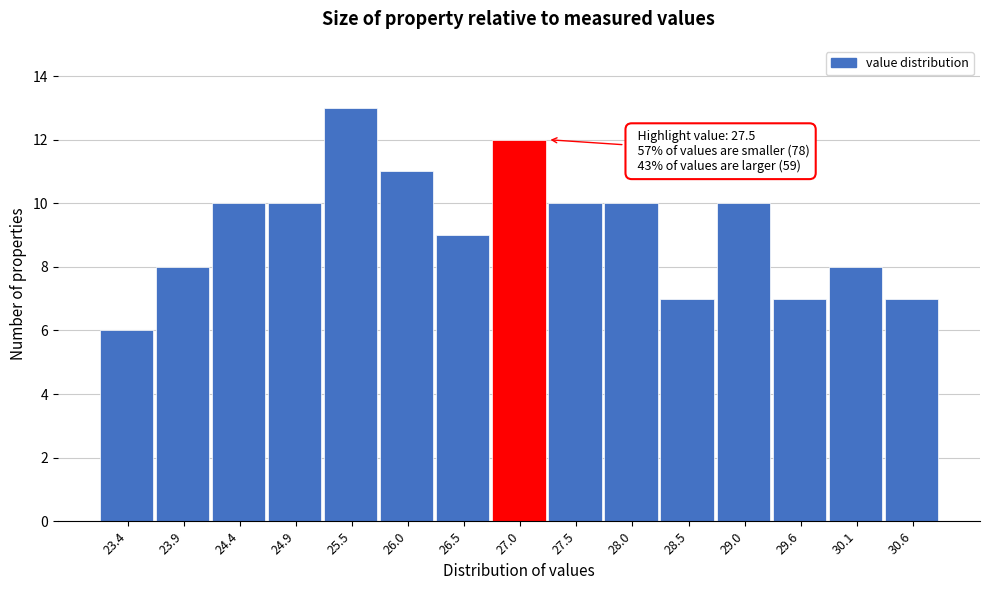

Reading left to right, transcribe all the data shown in this chart.

6	8	10	10	13	11	9	12	10	10	7	10	7	8	7